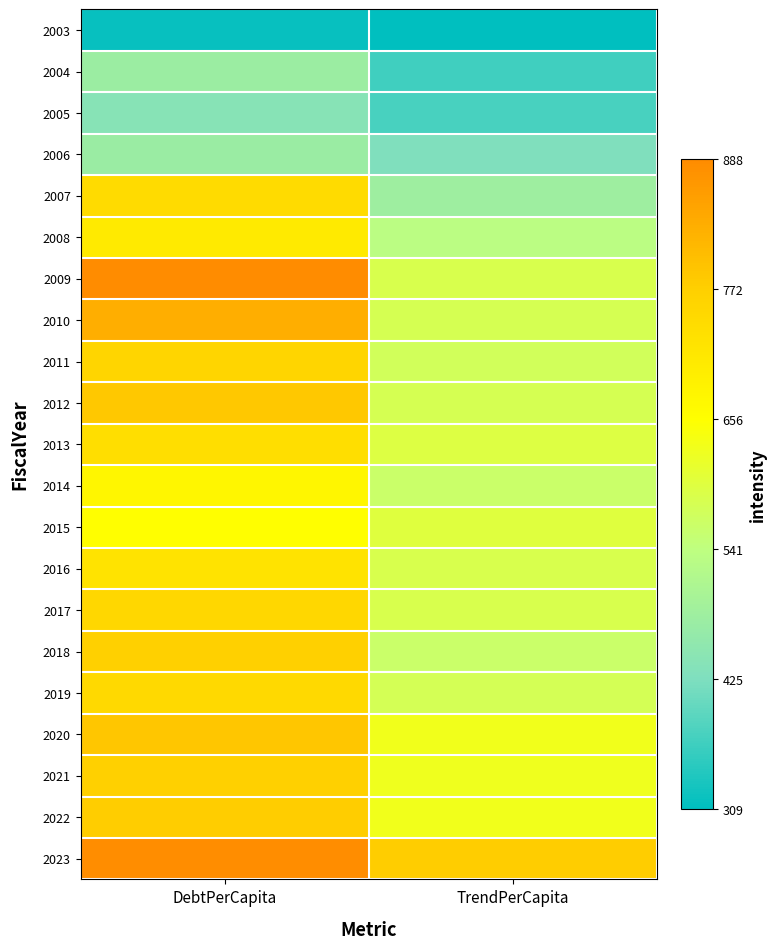

Reading left to right, extract all data points from this chart.

2003: DebtPerCapita=316.3	TrendPerCapita=308.7
2004: DebtPerCapita=477.0	TrendPerCapita=369.4
2005: DebtPerCapita=441.3	TrendPerCapita=375.5
2006: DebtPerCapita=475.8	TrendPerCapita=426.6
2007: DebtPerCapita=744.7	TrendPerCapita=482.3
2008: DebtPerCapita=706.6	TrendPerCapita=534.1
2009: DebtPerCapita=888.2	TrendPerCapita=584.9
2010: DebtPerCapita=827.7	TrendPerCapita=580.8
2011: DebtPerCapita=757.0	TrendPerCapita=574.7
2012: DebtPerCapita=786.3	TrendPerCapita=580.9
2013: DebtPerCapita=734.3	TrendPerCapita=595.2
2014: DebtPerCapita=677.4	TrendPerCapita=560.6
2015: DebtPerCapita=659.4	TrendPerCapita=599.5
2016: DebtPerCapita=724.1	TrendPerCapita=586.7
2017: DebtPerCapita=753.8	TrendPerCapita=585.6
2018: DebtPerCapita=768.7	TrendPerCapita=561.6
2019: DebtPerCapita=749.9	TrendPerCapita=580.3
2020: DebtPerCapita=787.8	TrendPerCapita=631.7
2021: DebtPerCapita=768.3	TrendPerCapita=629.4
2022: DebtPerCapita=777.0	TrendPerCapita=631.8
2023: DebtPerCapita=885.0	TrendPerCapita=775.7